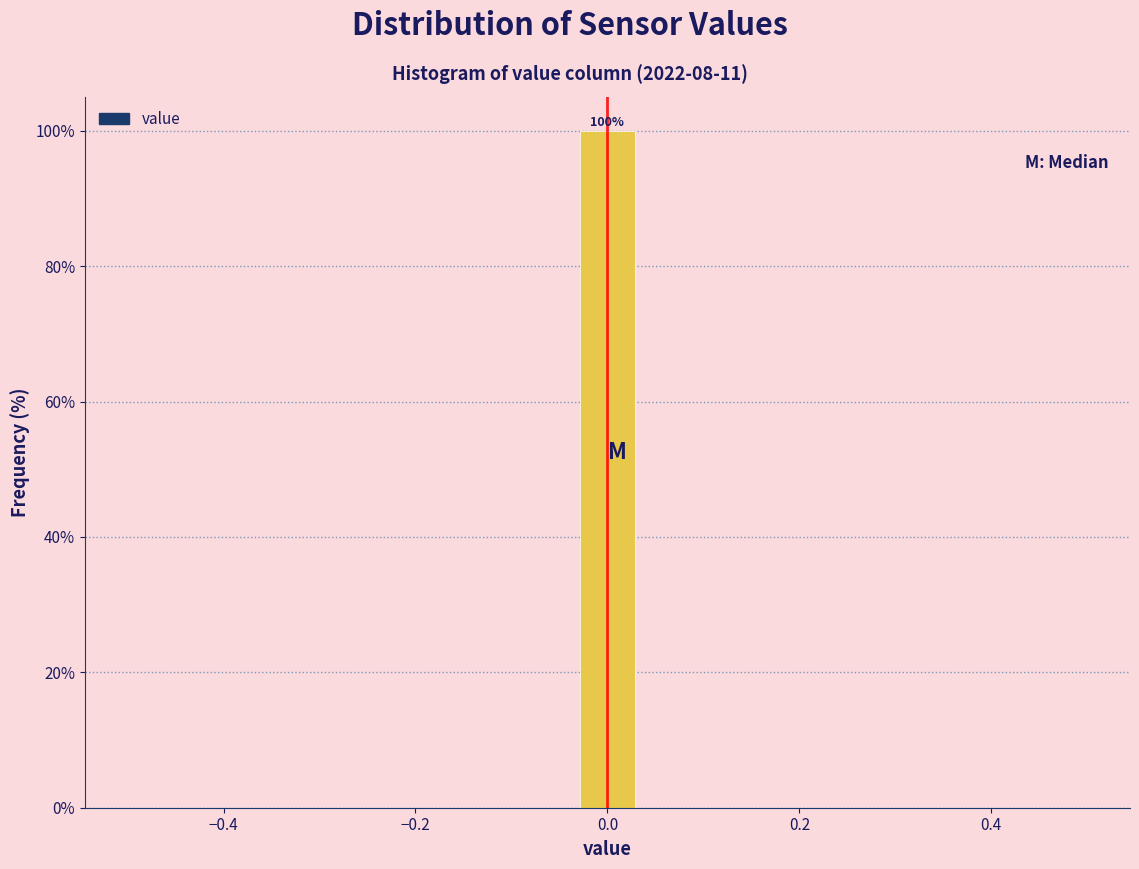

Around what value on the x-axis is the tallest bar? Give the approximate position of its centre, as read against the axis.

0.00